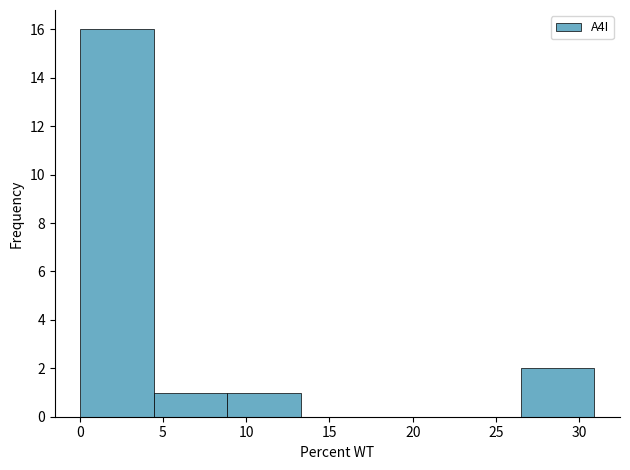

Reading left to right, transcribe this chart: for each bar, give the range it covers on the x-axis and its height. Neither the bar edges nor the heights are printed on the chart, so give them approximately, as read against the axes.

0.0 to 4.5: 16
4.5 to 9.0: 1
9.0 to 13.5: 1
13.5 to 17.5: 0
17.5 to 22.0: 0
22.0 to 26.5: 0
26.5 to 31.0: 2